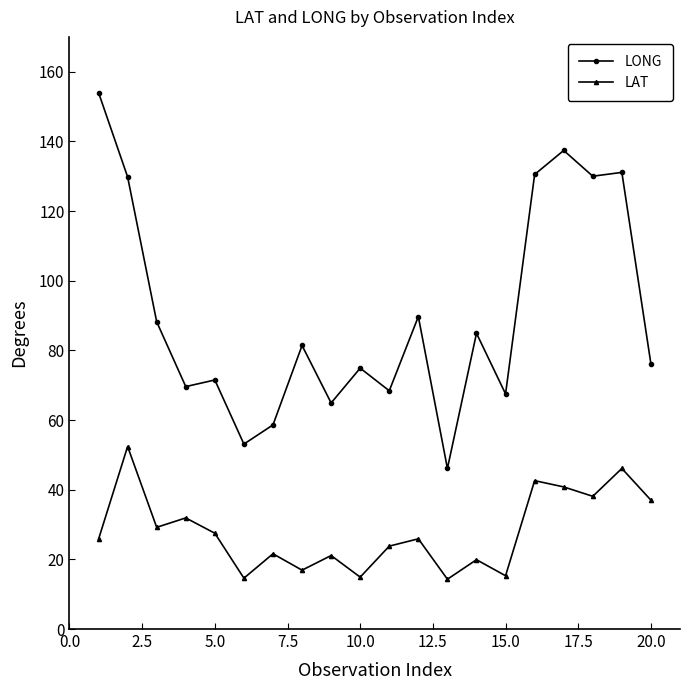

Which series has the largest total across all categories?

LONG